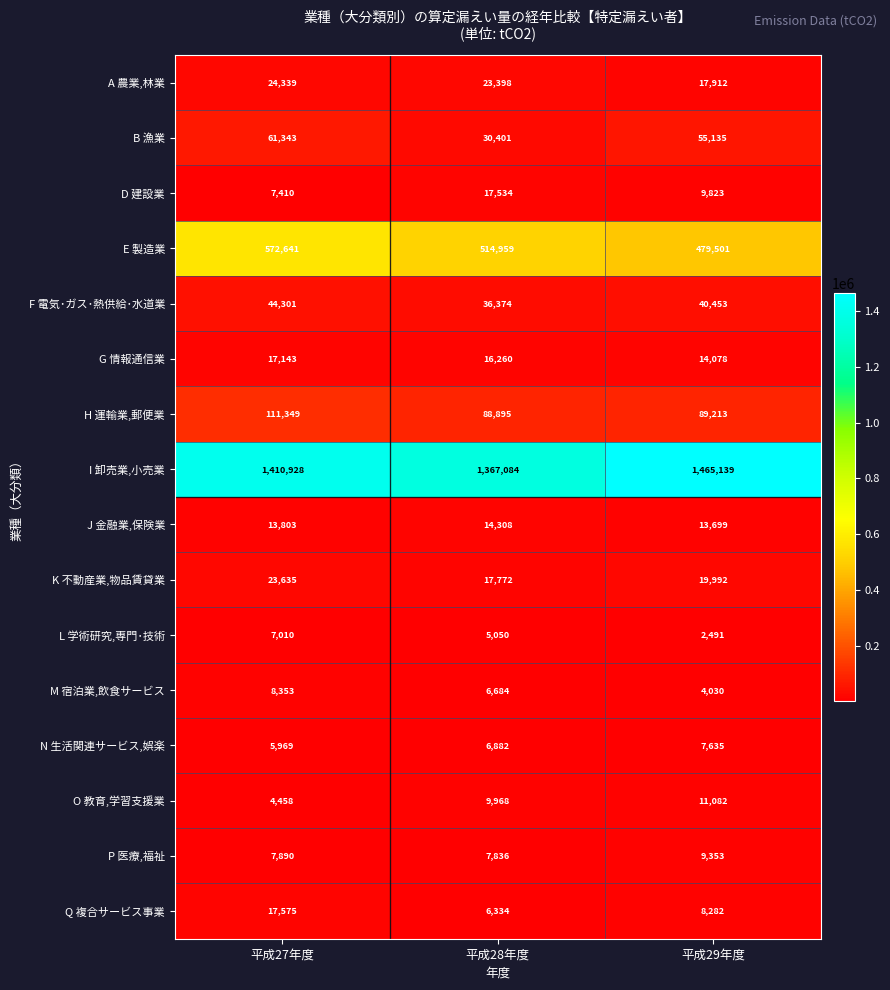

What is the sum of all N 生活関連サービス,娯楽 values?

20486